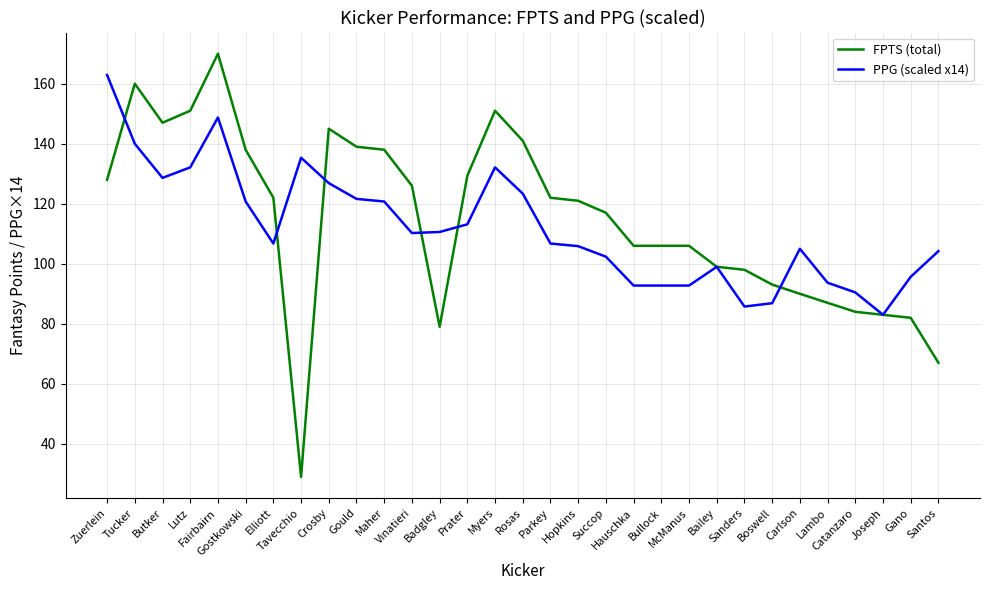

Where is the first local maximum for PPG (scaled x14)?

Fairbairn